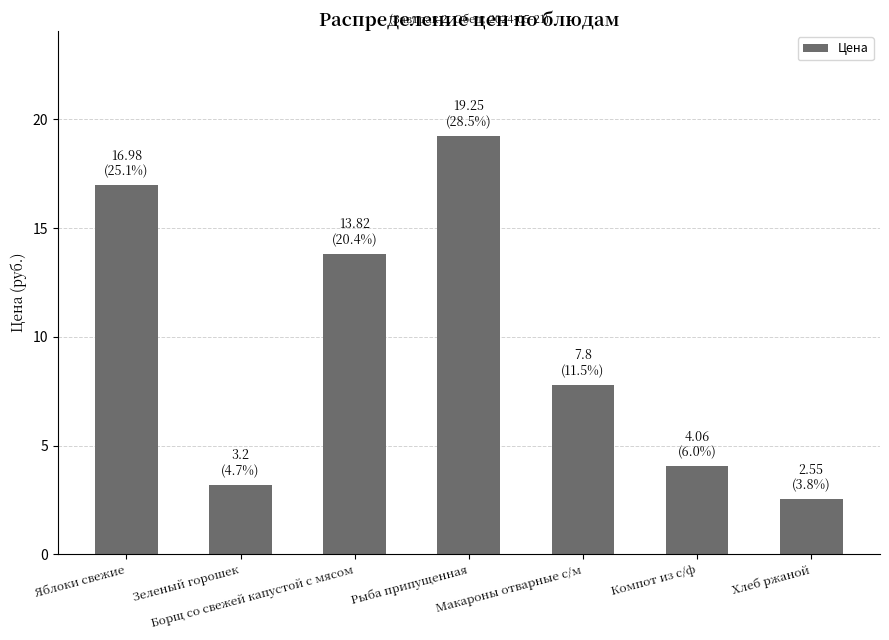

Which category has the lowest value across all series?

Хлеб ржаной